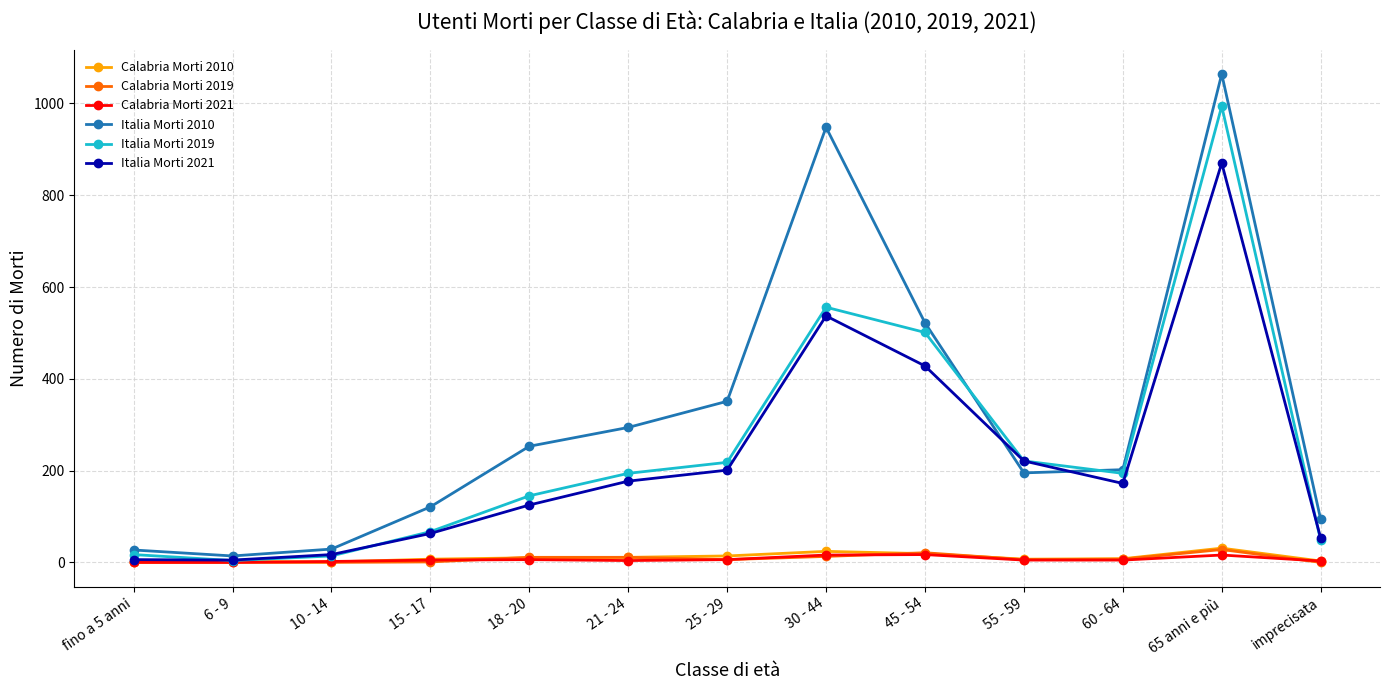

What are all the series names shown in the legend?

Calabria Morti 2010, Calabria Morti 2019, Calabria Morti 2021, Italia Morti 2010, Italia Morti 2019, Italia Morti 2021